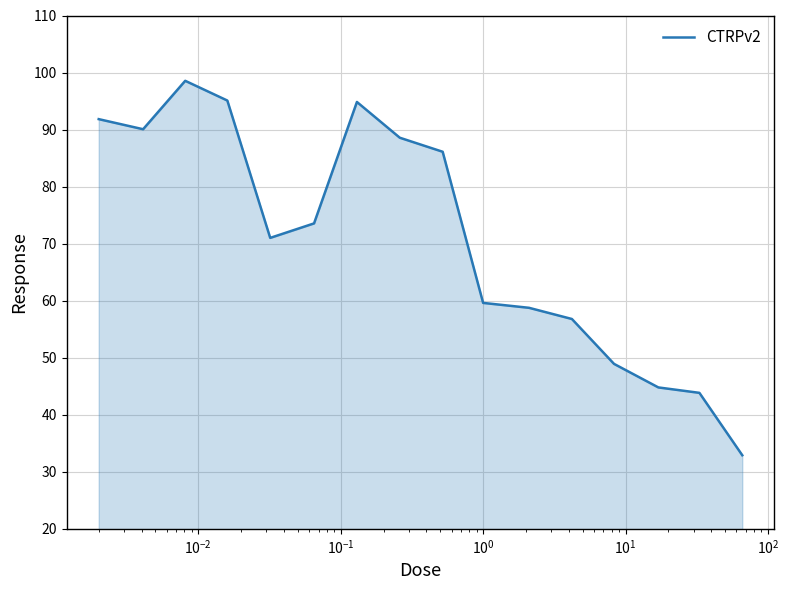

What is the smallest value displayed?

32.9